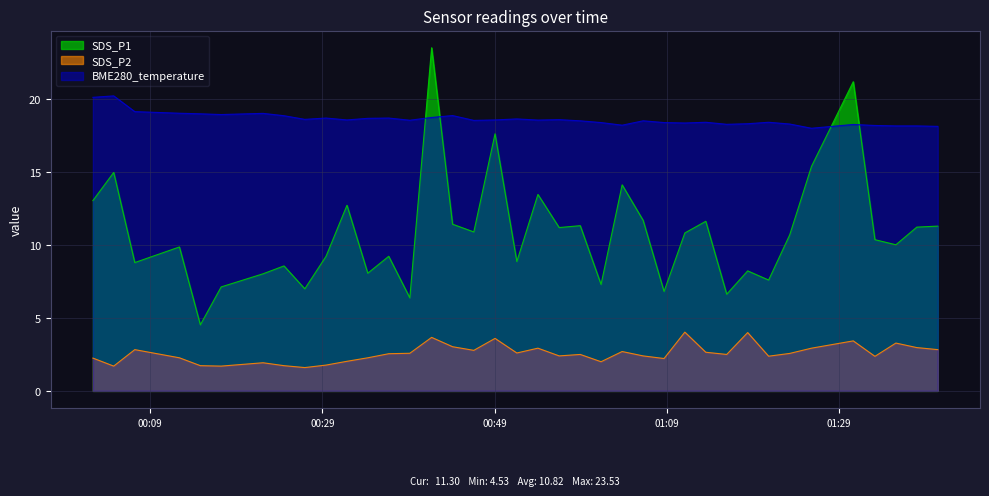

At which label is BME280_temperature closest to 19?

2022/07/15 00:14:49